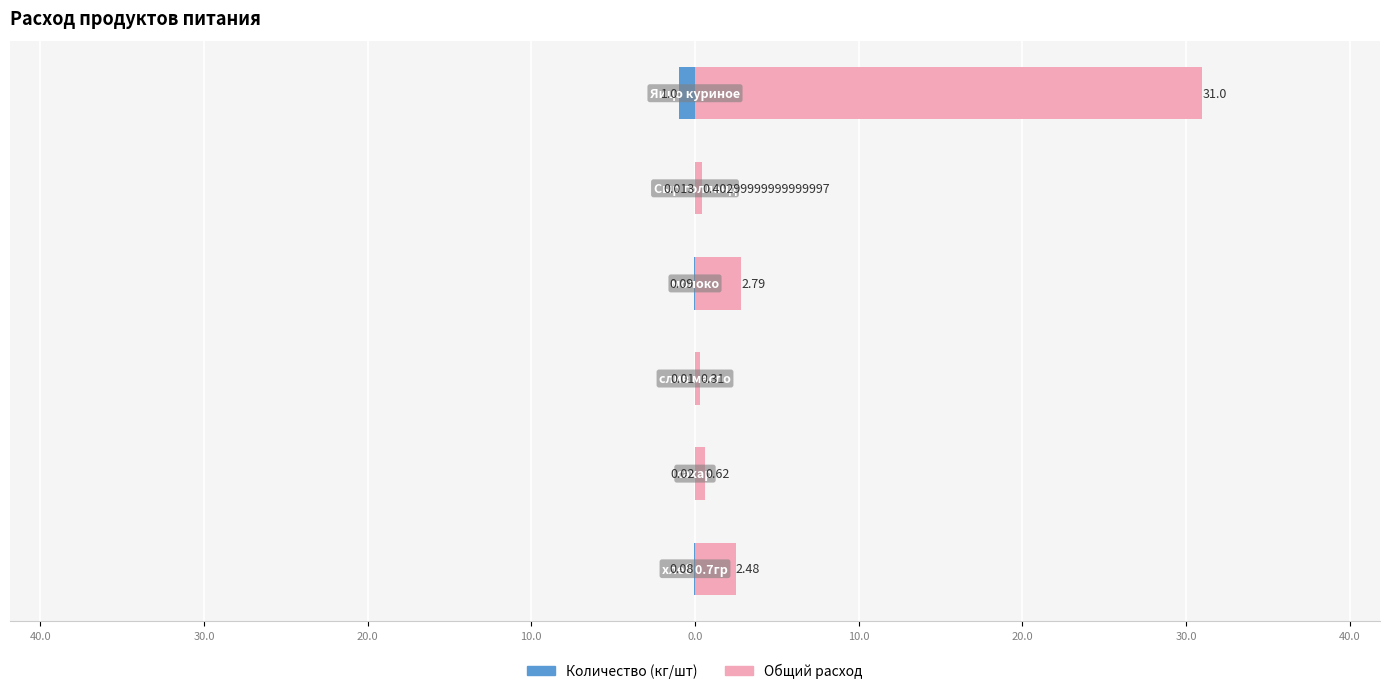

True or false: Общий расход has a value of 0.2 at 10.0.

False